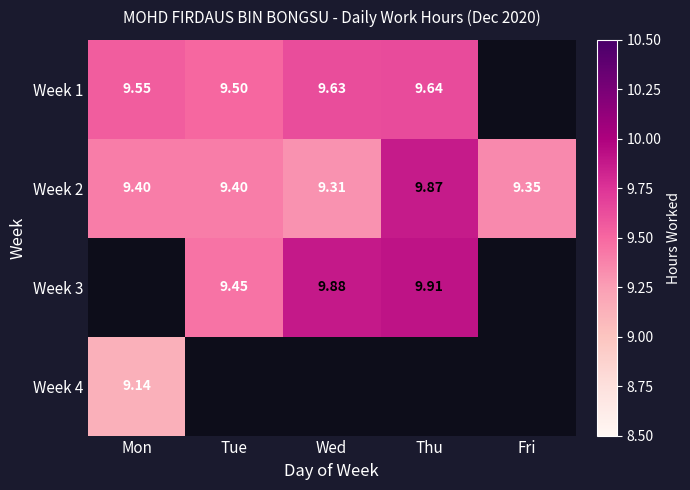

What is the greatest value displayed?

9.9